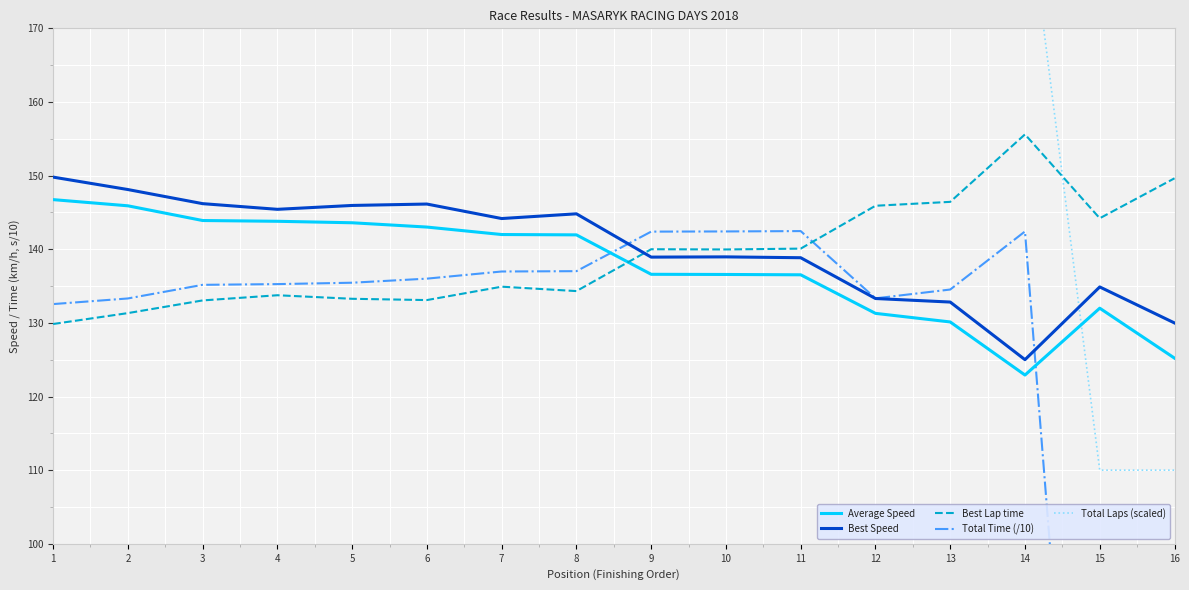

Rank the categories by Average Speed value from lowest to highest.

14, 16, 13, 12, 15, 11, 10, 9, 8, 7, 6, 5, 4, 3, 2, 1